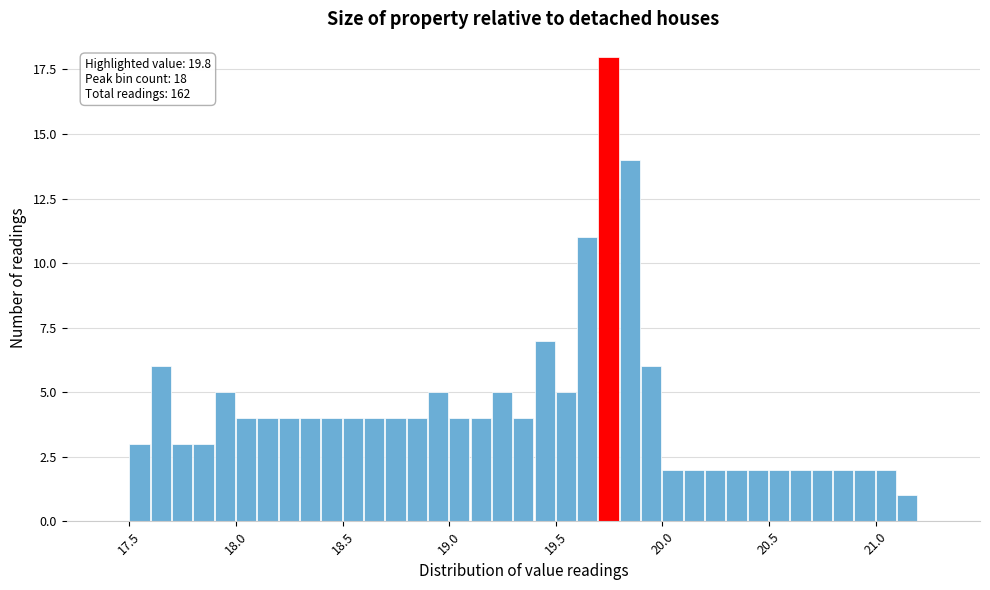

Around what value on the x-axis is the tallest bar? Give the approximate position of its centre, as read against the axis.

19.75